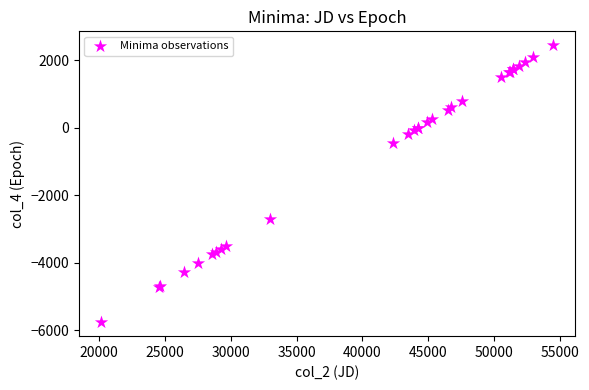

What Y value in the scatter plot is closest to -1655?

-2699.0